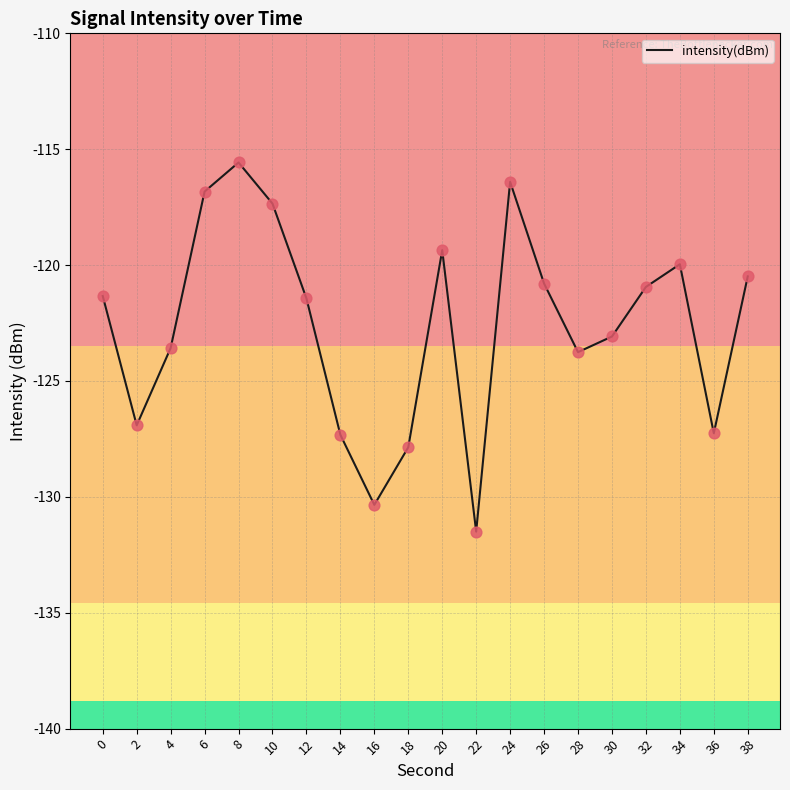

Which has a higher value, 20 or 12?

20